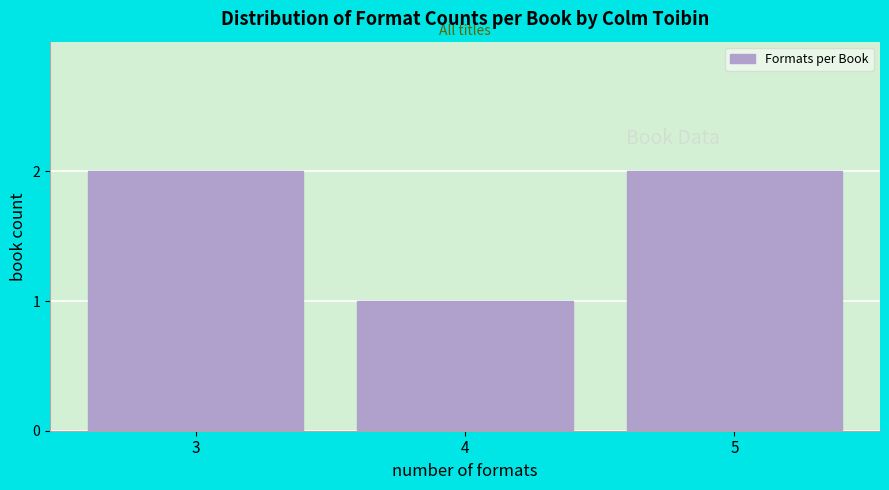

Reading left to right, what are all the values shown in this chart?

2	1	2